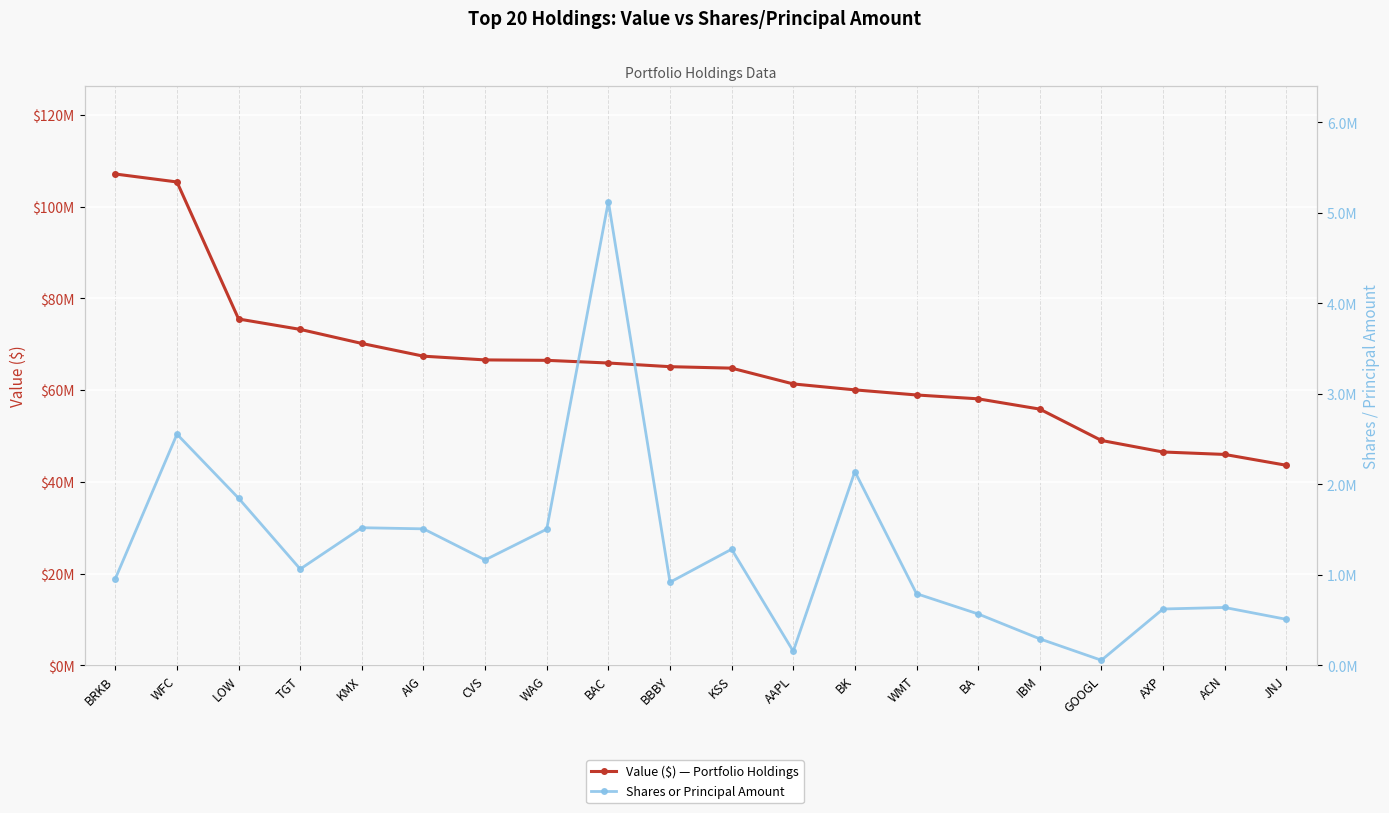

True or false: Value ($) — Portfolio Holdings has a value of 17628916 at WMT.

False